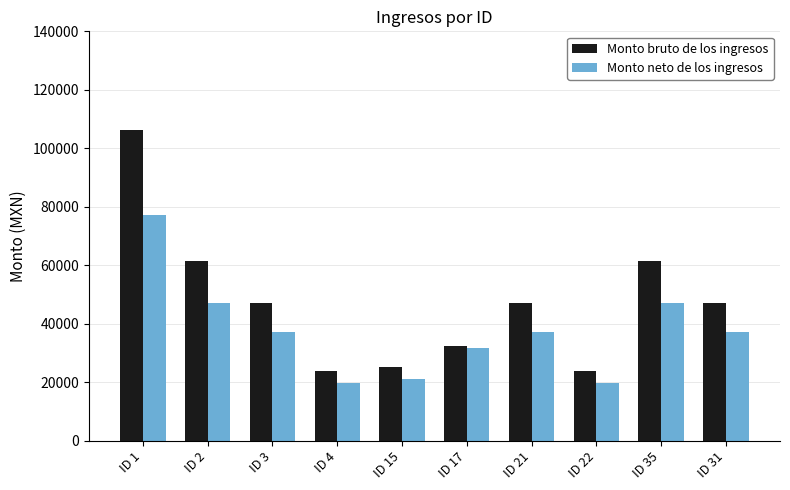

What is the label of the 9th bar from the left?

ID 35